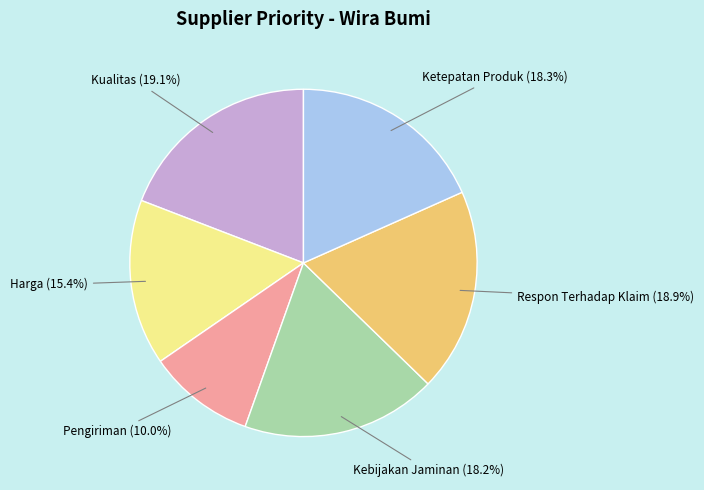

Is there a majority slice in this chart?

No